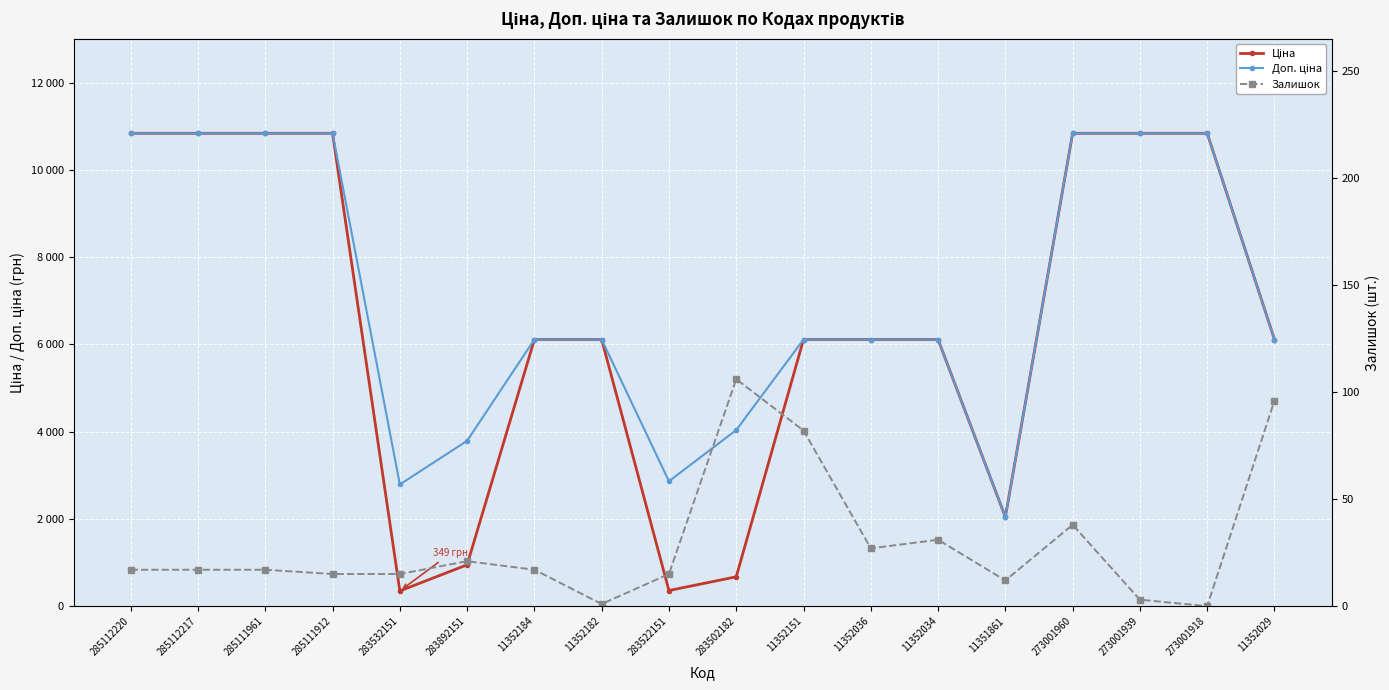

Count the number of categories in the chart.

18